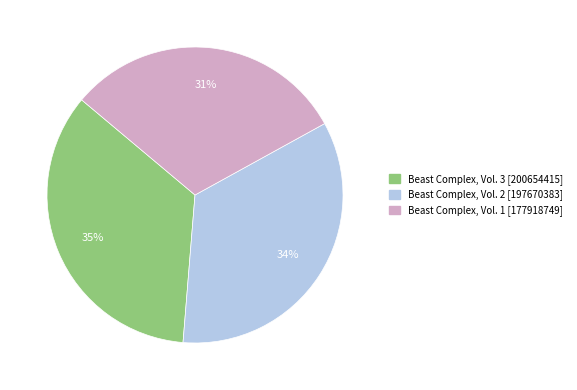

Is Beast Complex, Vol. 2 the majority of the pie?

No